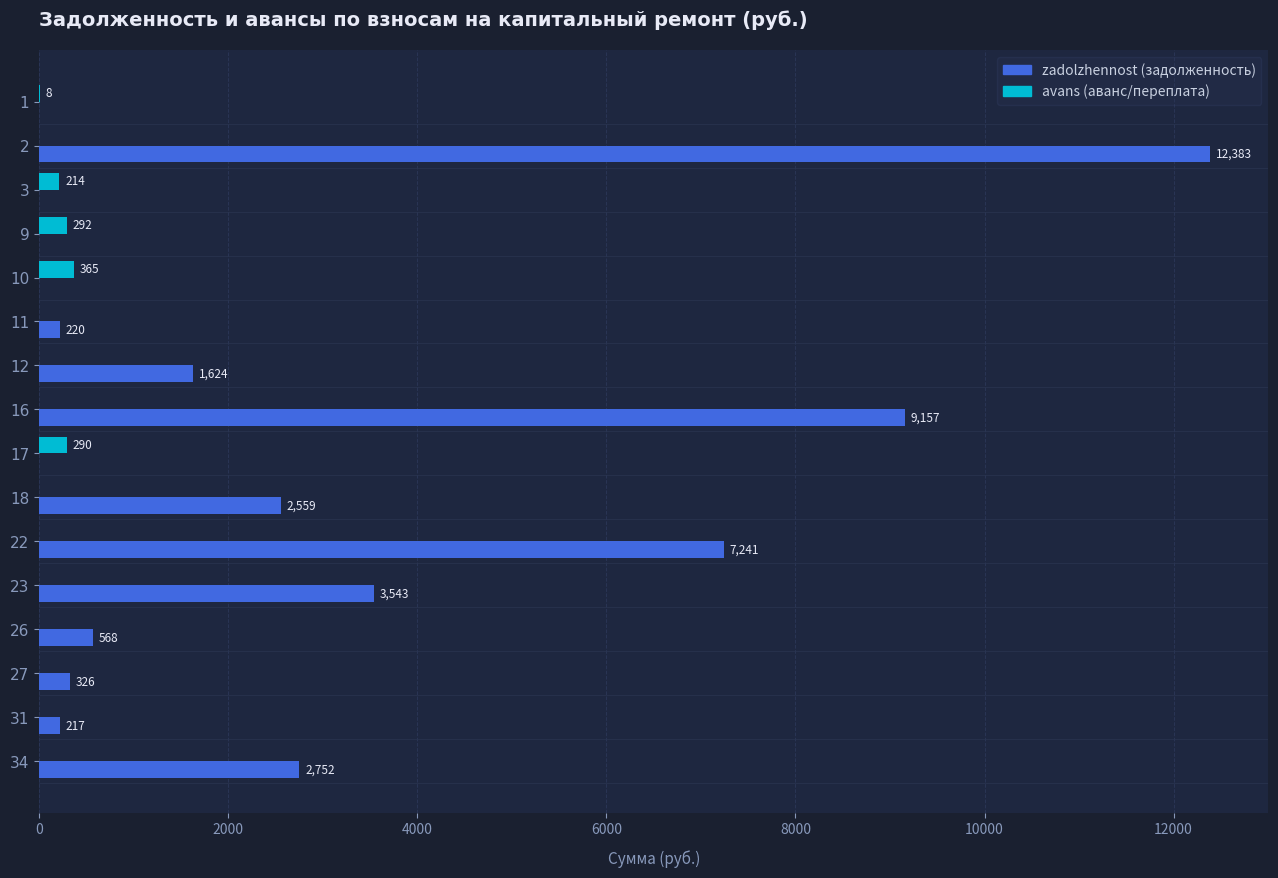

How many series are shown in this chart?

2